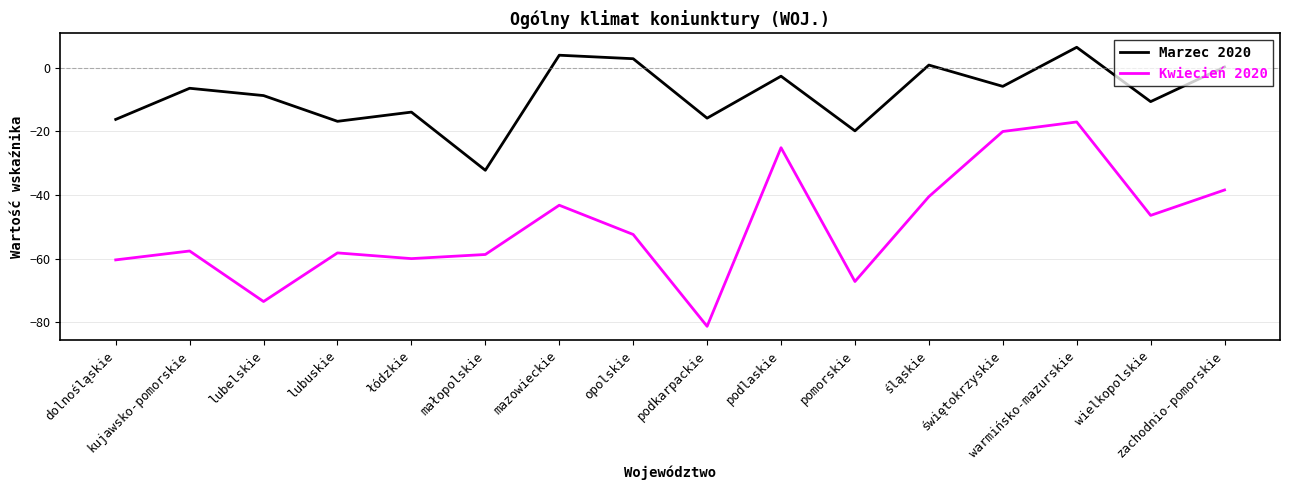

Which series has the largest total across all categories?

Marzec 2020